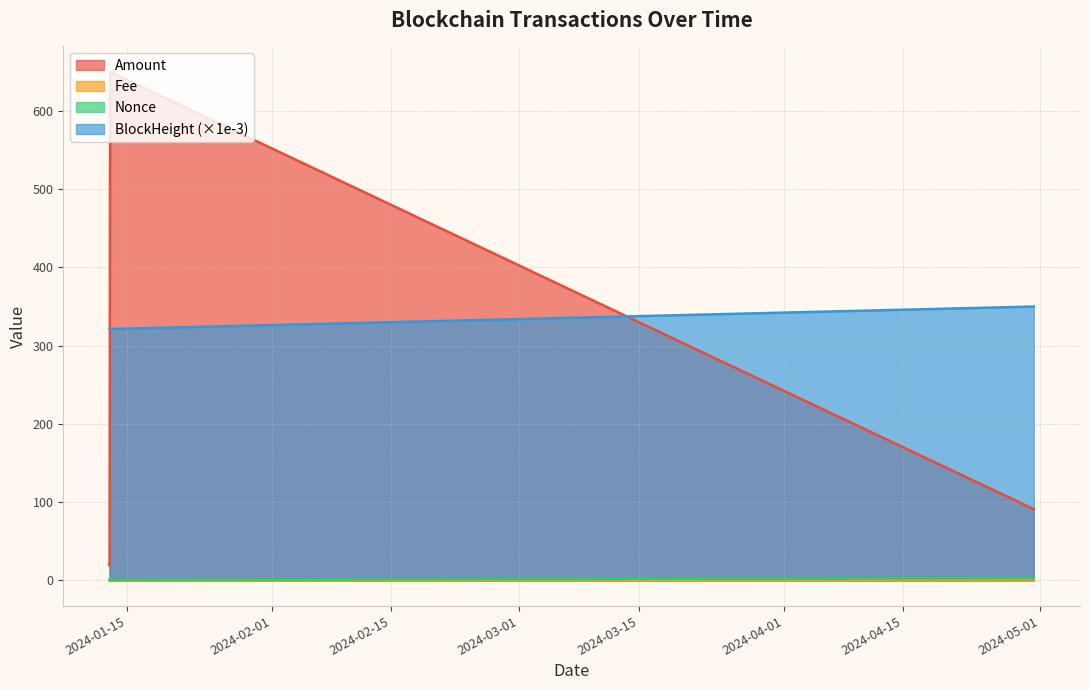

True or false: BlockHeight_scaled has more than 2 points higher than both neighbors.

False